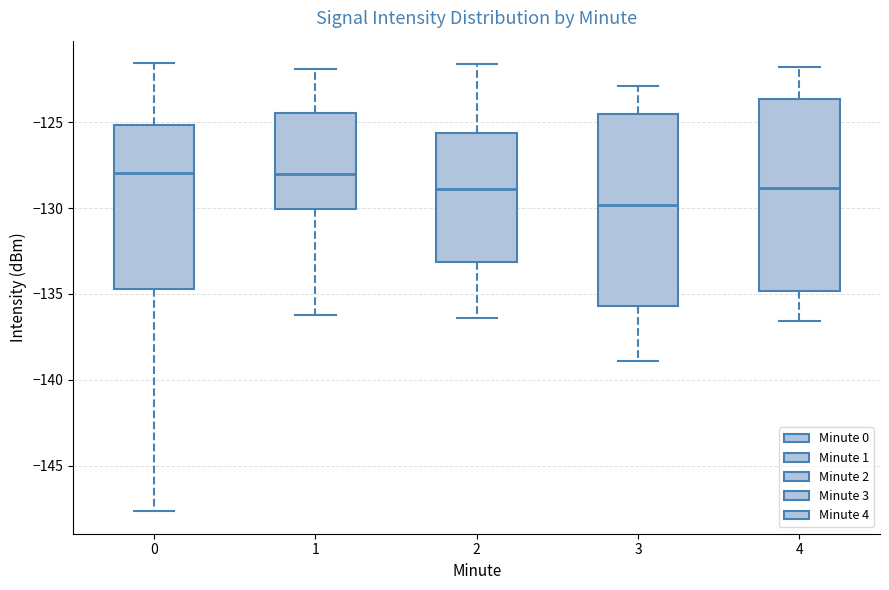

Where does the upper whisker of the box at x = 1 end on the y-axis? The values are not printed on the chart, so give them approximately, as read against the axis.

-122.0